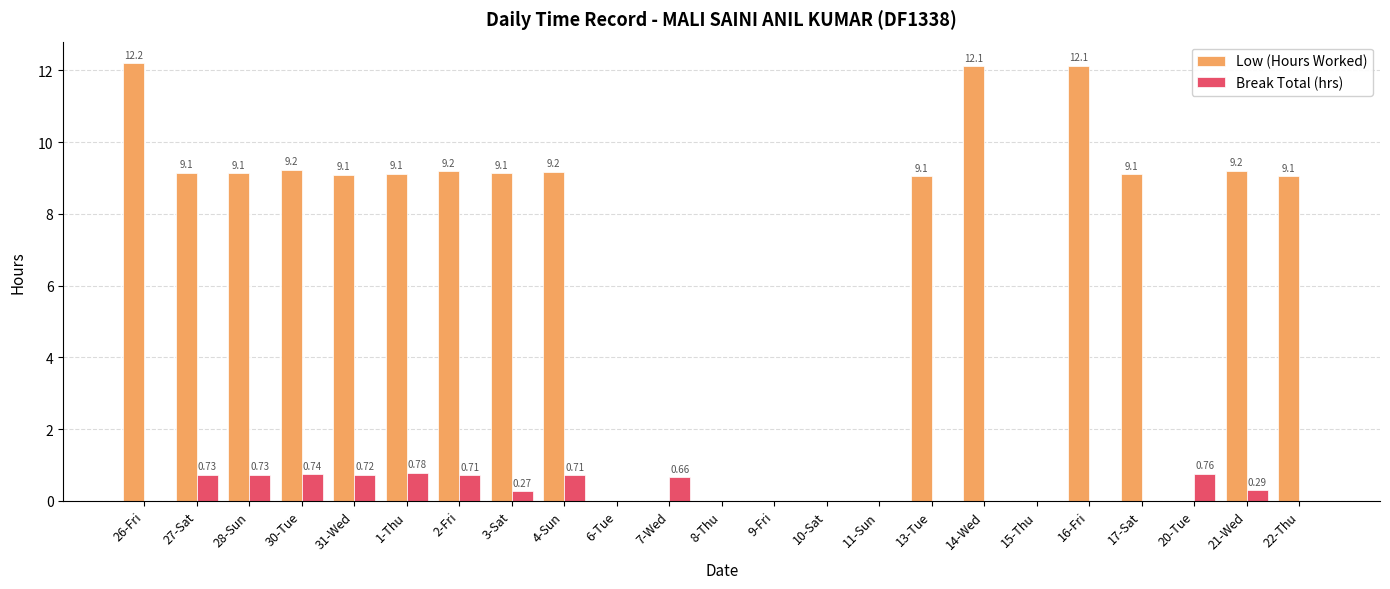

What is the total value across all series at 26-Fri?

12.2